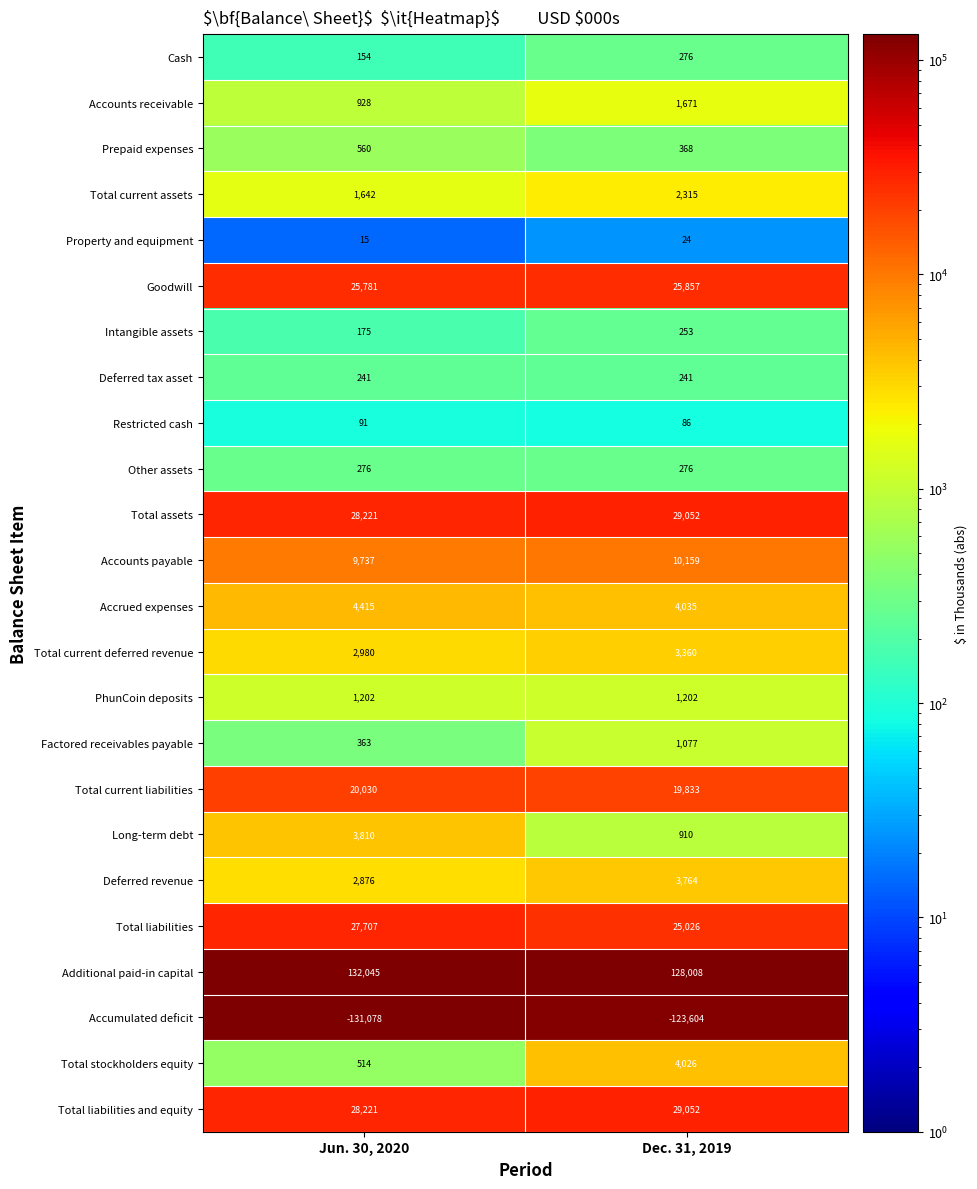

How many data points does each series have?

2